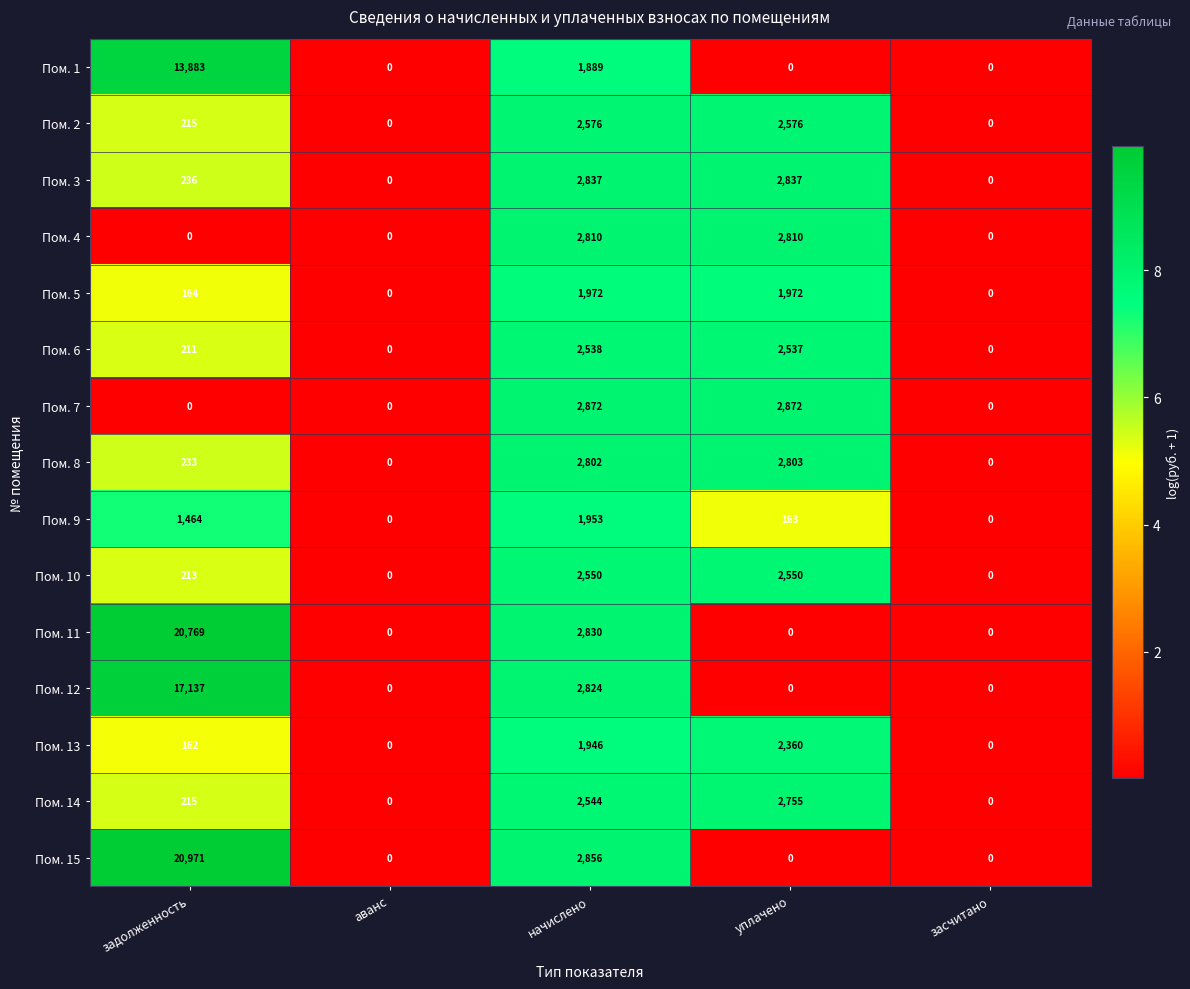

What is the difference between the highest and lowest values at задолженность?

20971